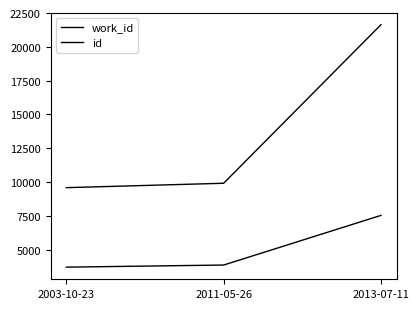

Rank the series at 2003-10-23 from lowest to highest value.

work_id, id